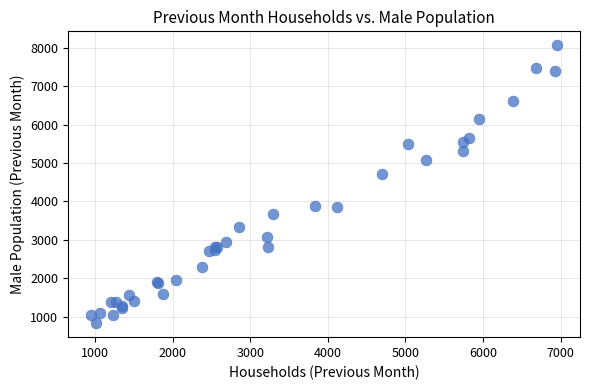

What Y value in the scatter plot is closest to 4448?

4719